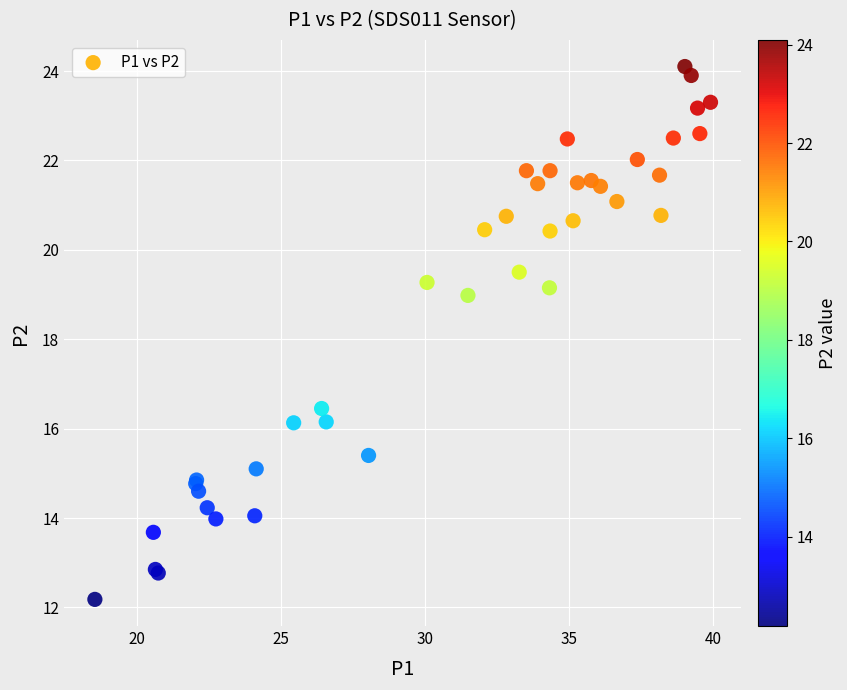

What Y value in the scatter plot is closest to 18?

19.0